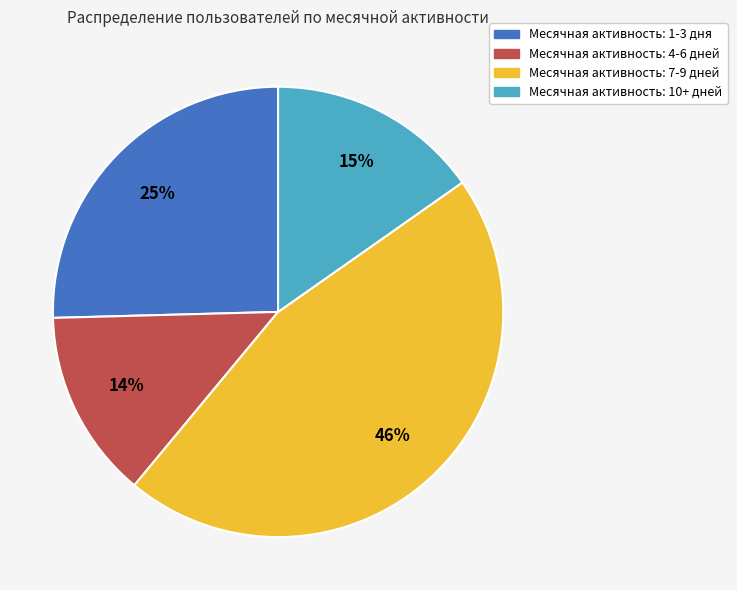

To the nearest percent, what is the difference between the largest and smallest slice percentages?

32%